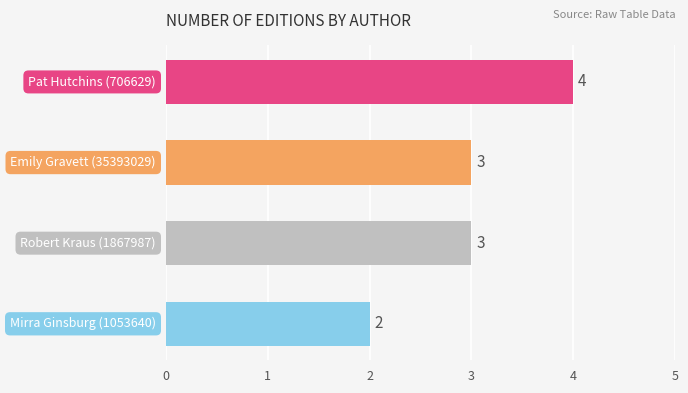

What is the maximum value shown in the chart?

4